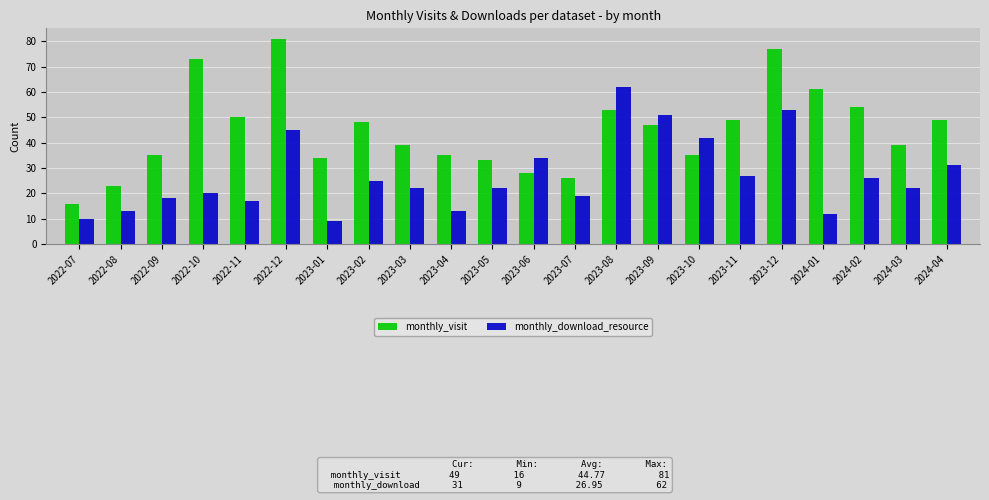

What is the difference between the highest and lowest values at 2023-05?

11